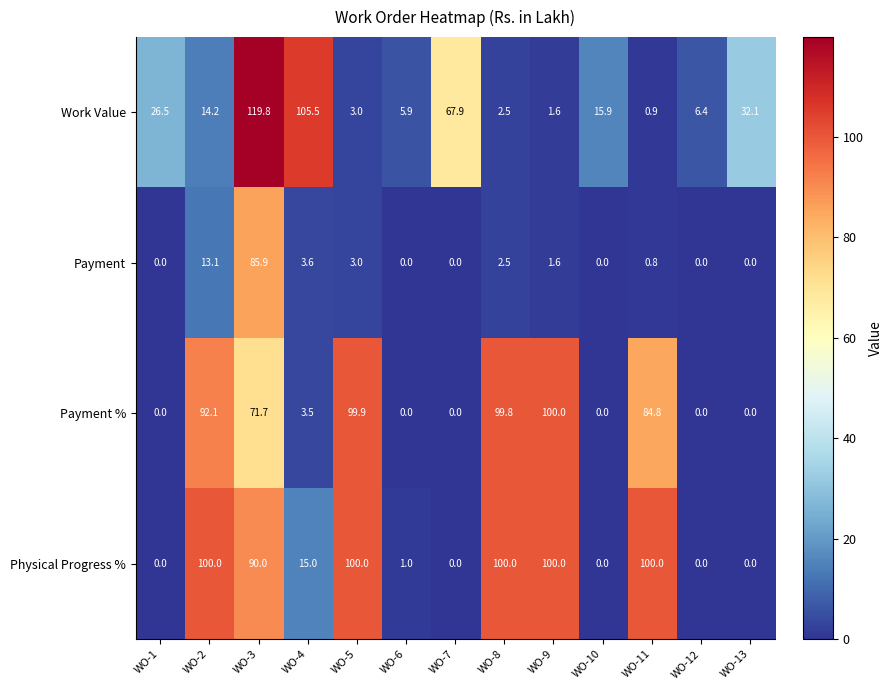

What is the difference between the Work Value values at WO-1 and WO-10?

10.6